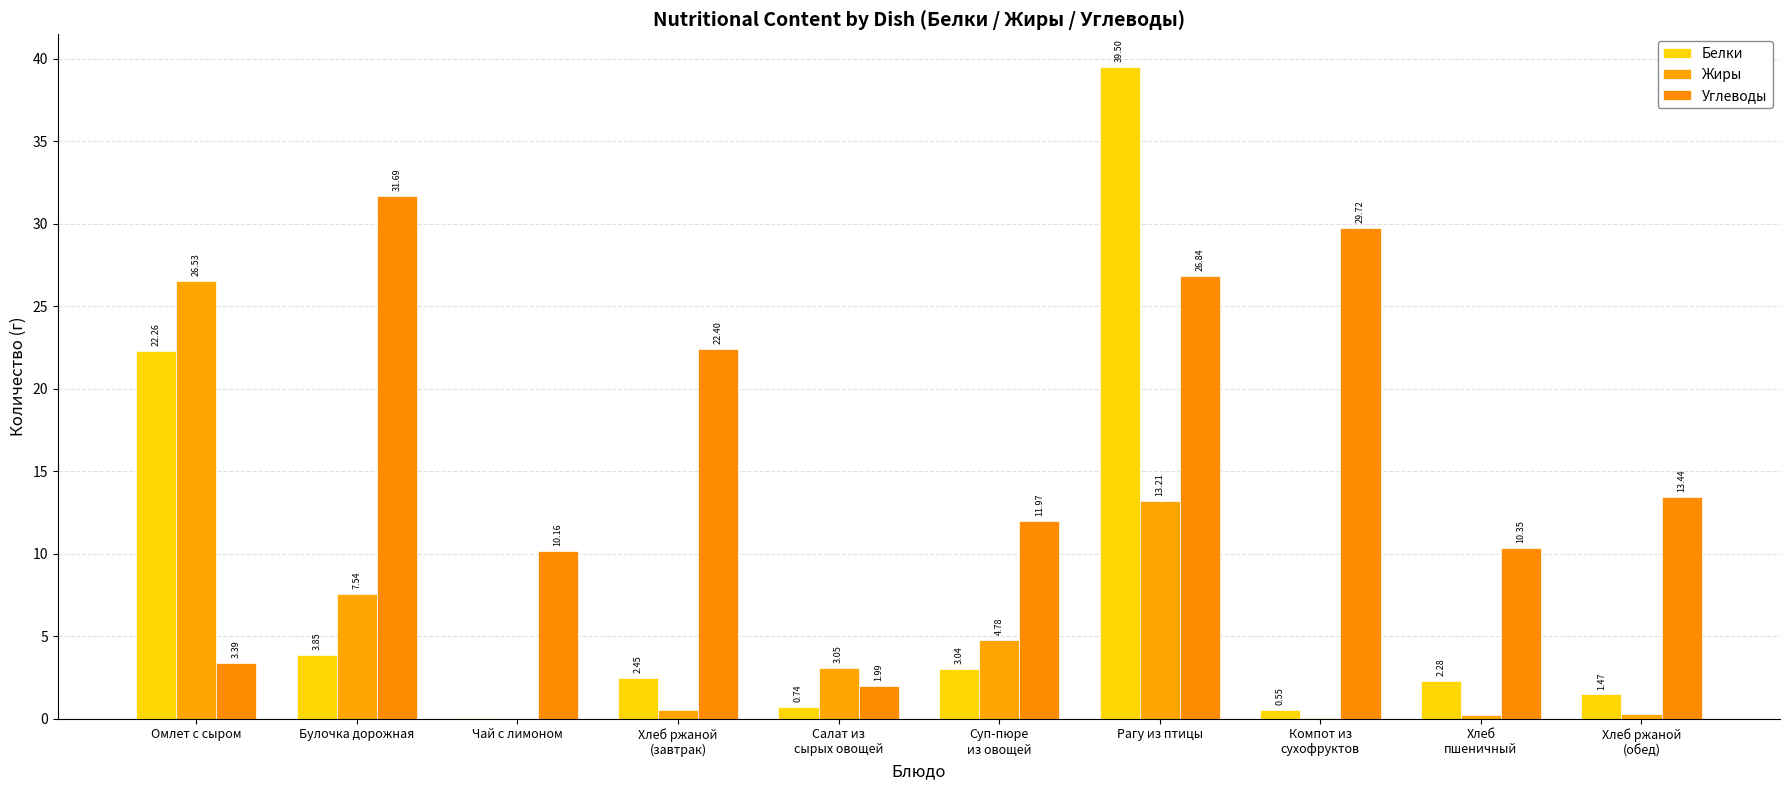

What is the total value across all series at Булочка дорожная?

43.1